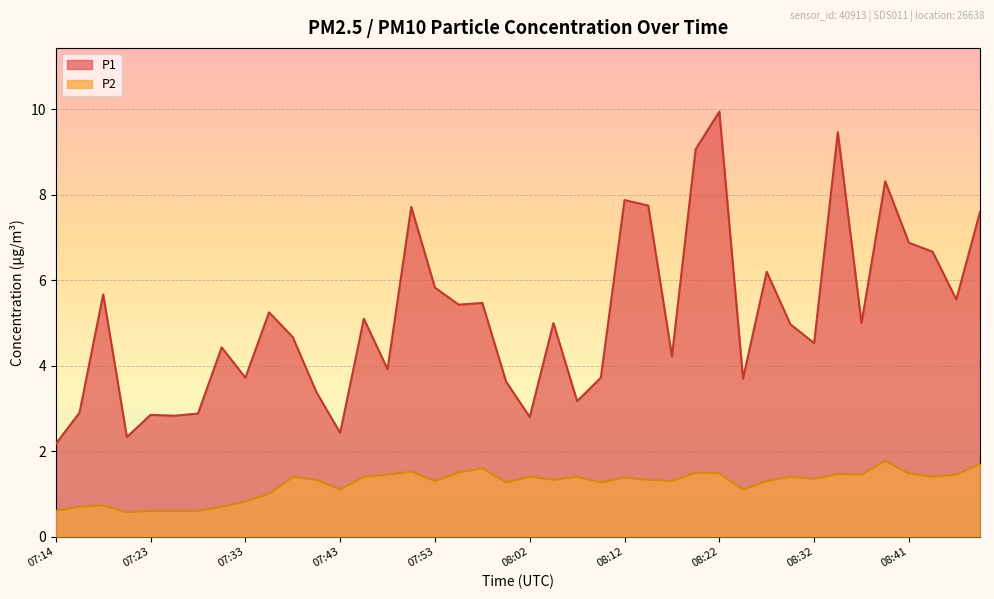

How many lines are shown in the chart?

2